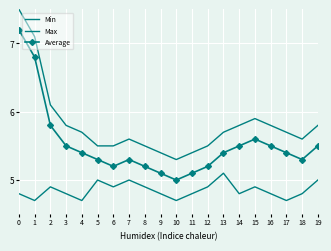

Reading left to right, list all the values displayed in this chart.

Min: 0=4.8	1=4.7	2=4.9	3=4.8	4=4.7	5=5.0	6=4.9	7=5.0	8=4.9	9=4.8	10=4.7	11=4.8	12=4.9	13=5.1	14=4.8	15=4.9	16=4.8	17=4.7	18=4.8	19=5.0
Max: 0=7.5	1=7.1	2=6.1	3=5.8	4=5.7	5=5.5	6=5.5	7=5.6	8=5.5	9=5.4	10=5.3	11=5.4	12=5.5	13=5.7	14=5.8	15=5.9	16=5.8	17=5.7	18=5.6	19=5.8
Average: 0=7.2	1=6.8	2=5.8	3=5.5	4=5.4	5=5.3	6=5.2	7=5.3	8=5.2	9=5.1	10=5.0	11=5.1	12=5.2	13=5.4	14=5.5	15=5.6	16=5.5	17=5.4	18=5.3	19=5.5